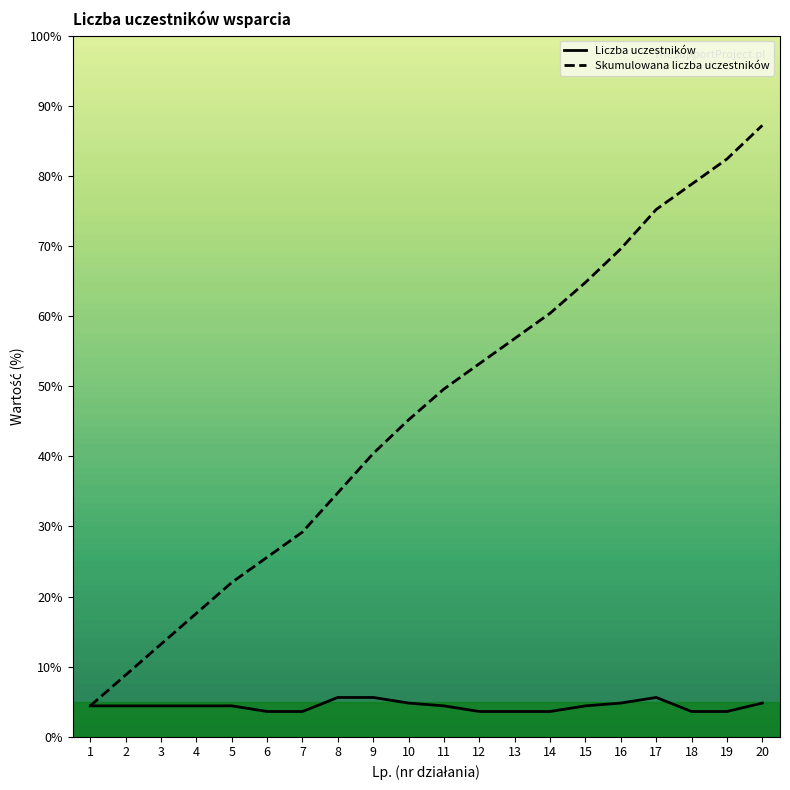

At which label does Skumulowana liczba uczestników first exceed 49?

11